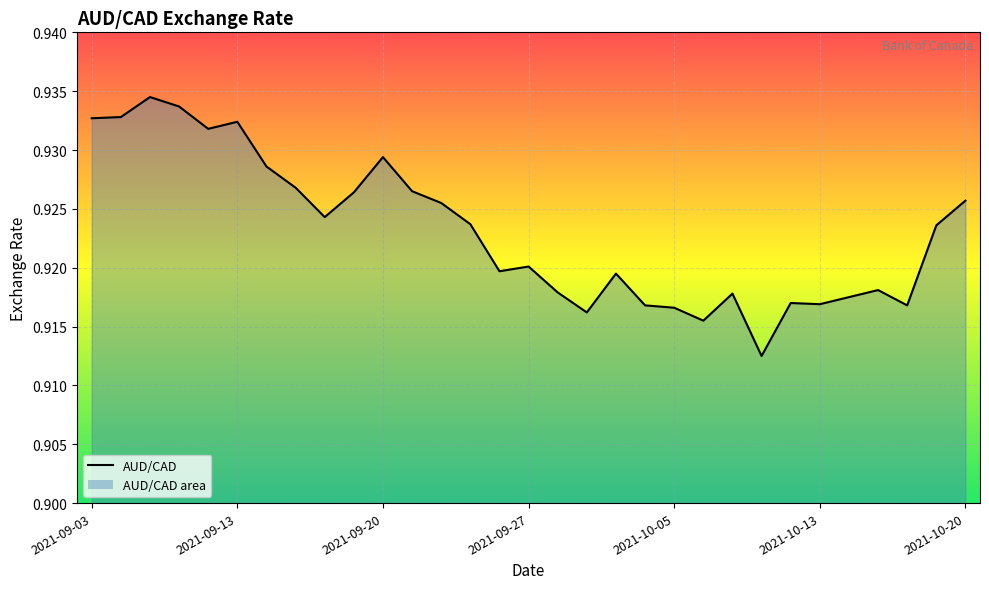

The value at 2021-10-05 is 1.4. True or false?

False